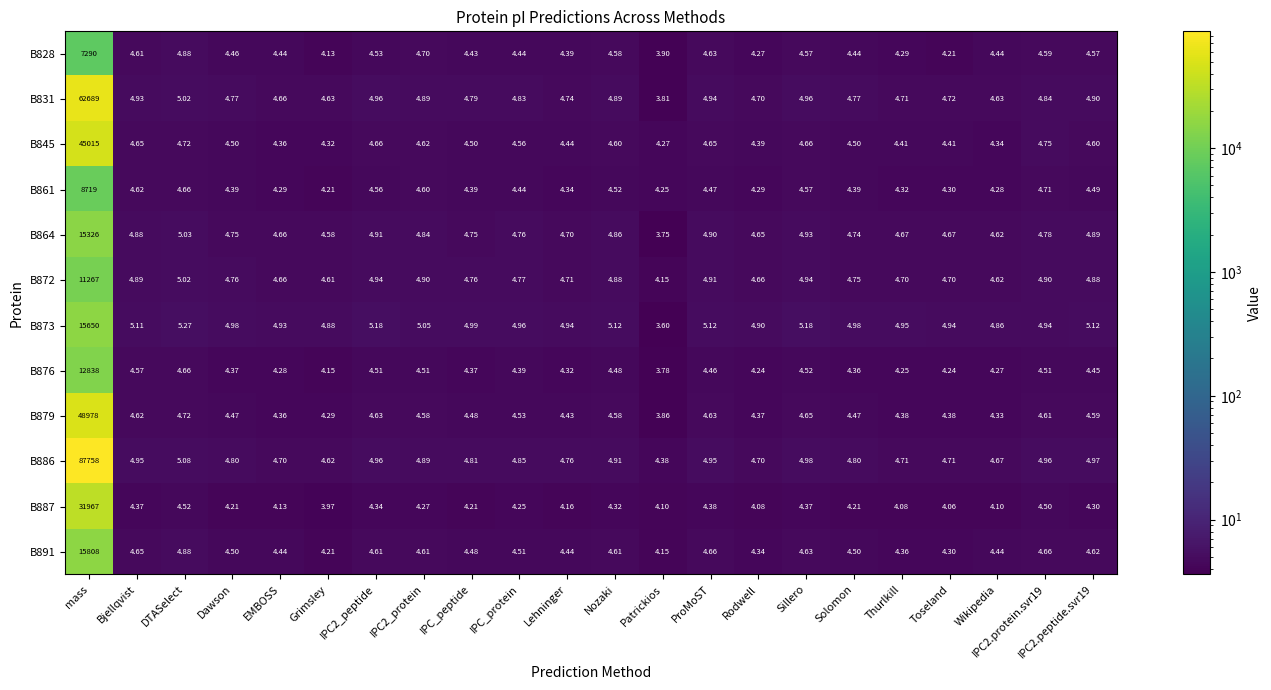

At which category is the sum across all series the highest?

mass